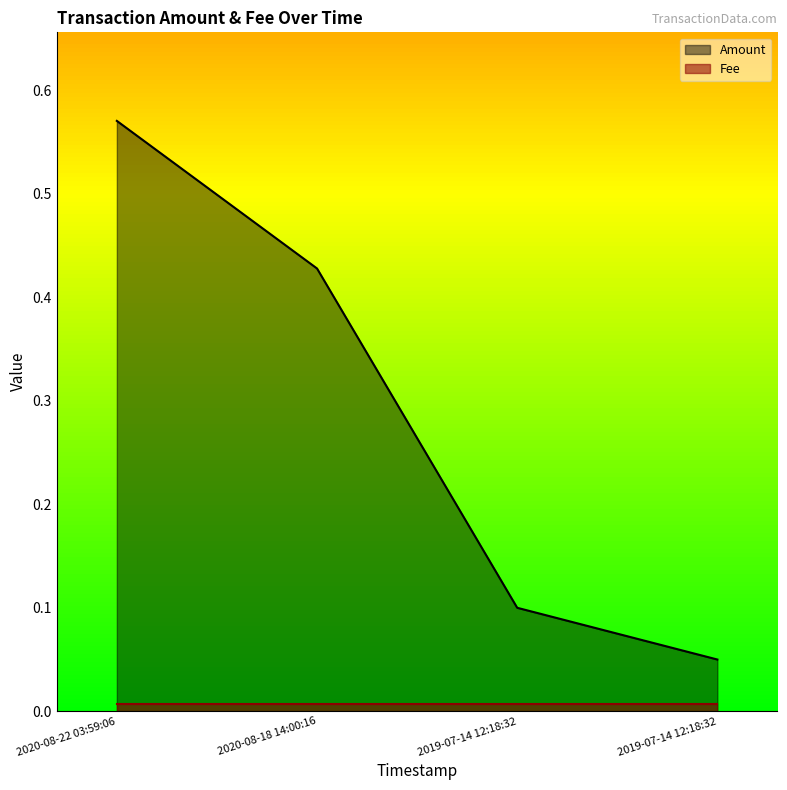

What value does the Amount series have at 2020-08-22 03:59:06?

0.6